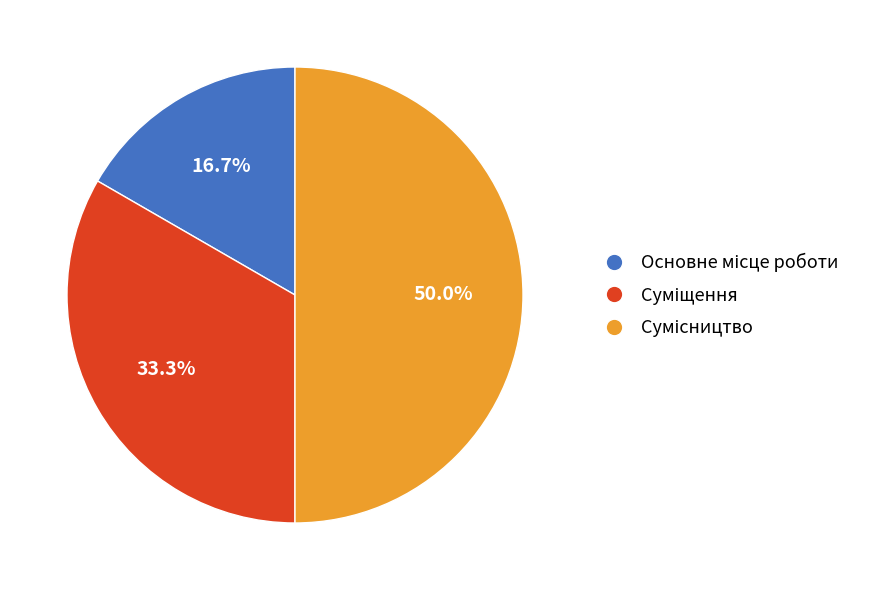

How many slices are in this pie chart?

3